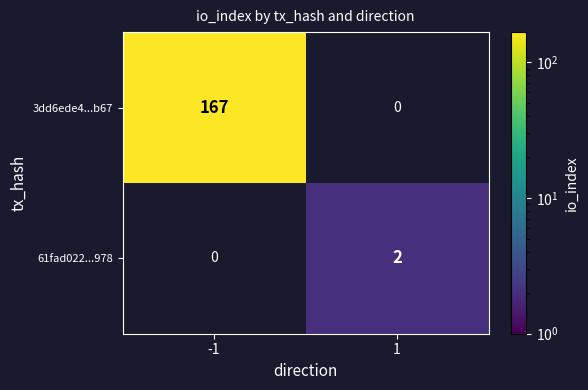

What is the difference between the 3dd6ede4...b67 values at 1 and -1?

167